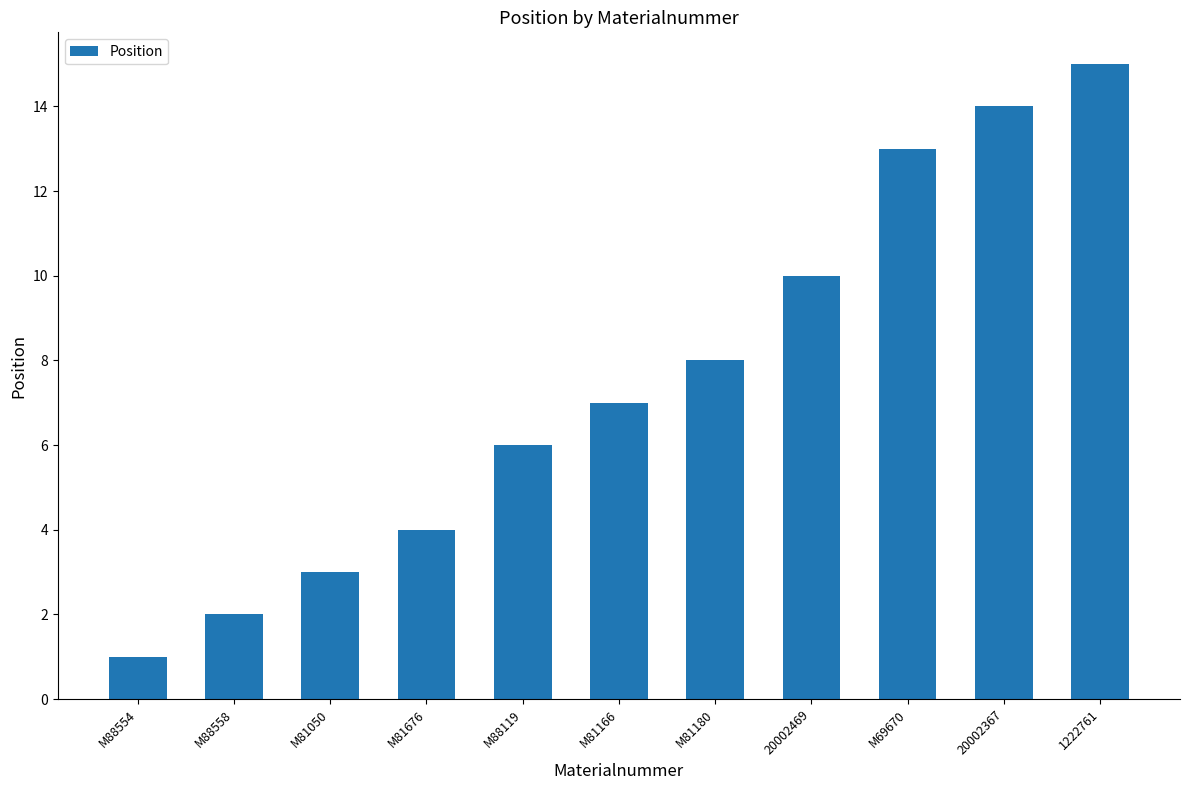

At which category does the chart reach its peak across all series?

1222761